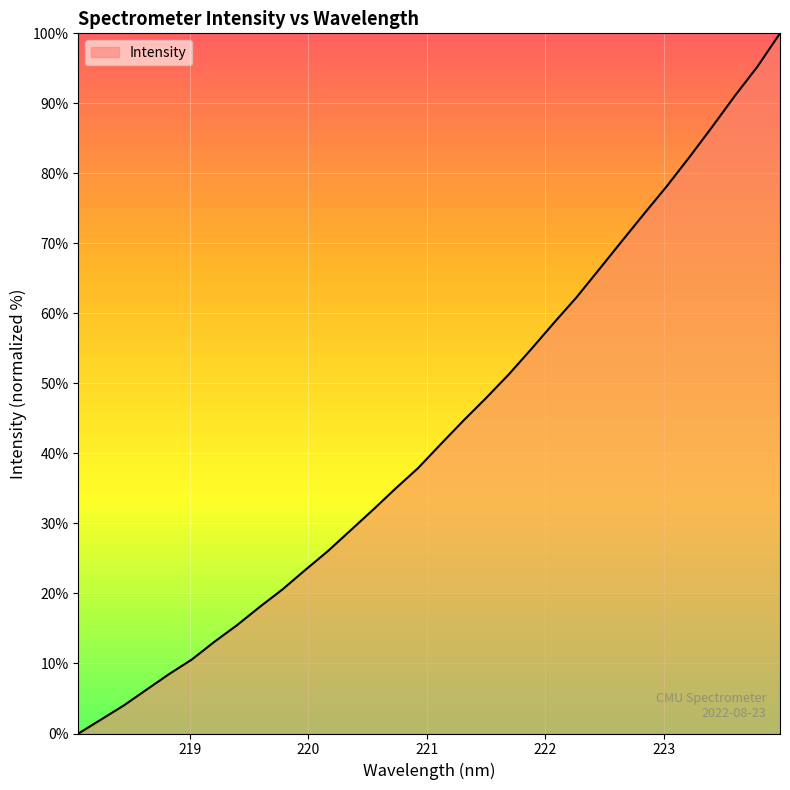

True or false: the data has more than 1 interior local peaks.

False